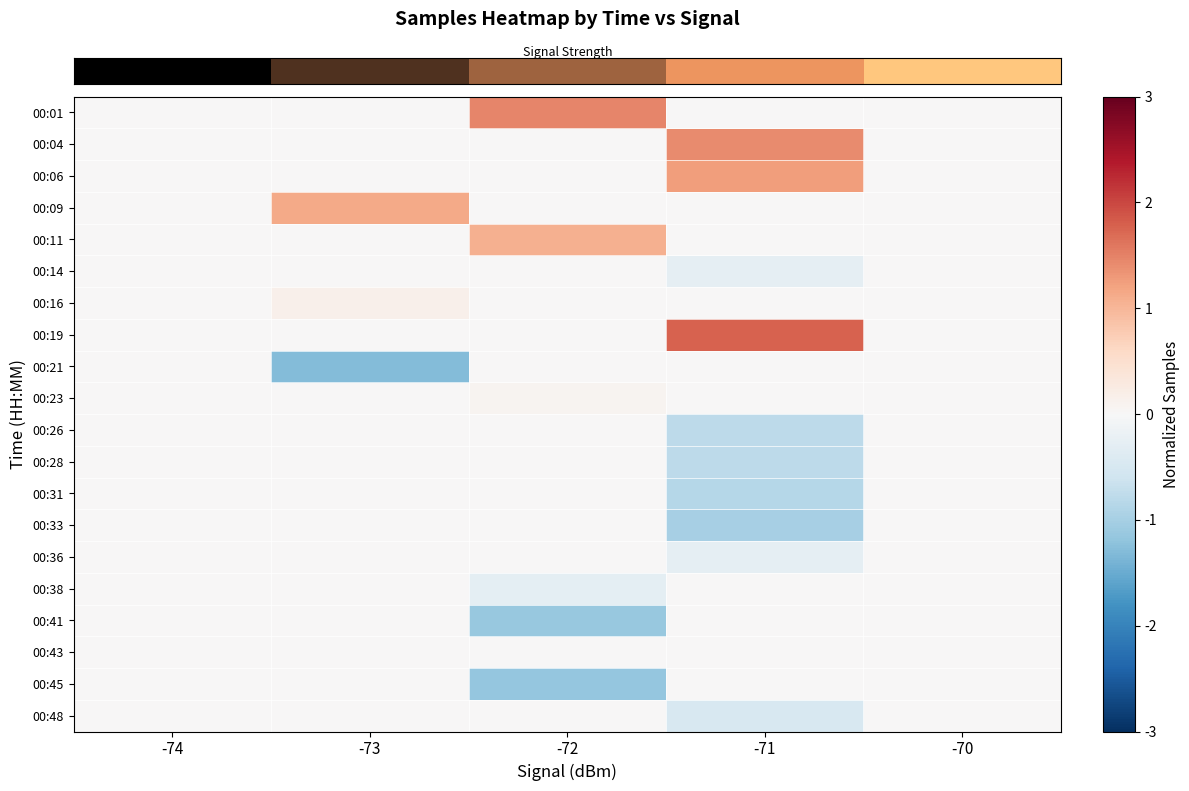

What is the difference between the highest and lowest values at -73?

2.4